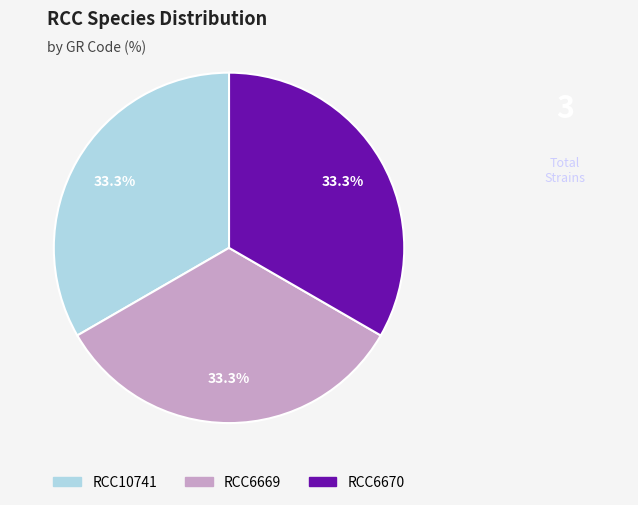

Does RCC6669 represent more than half of the total?

No